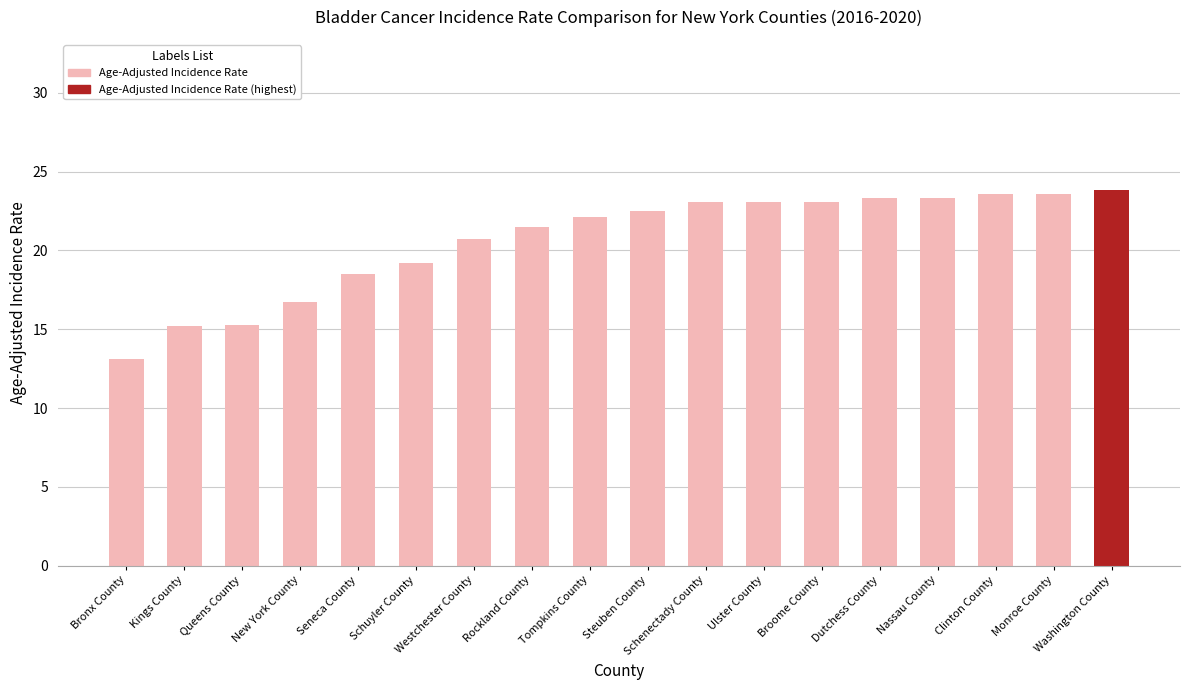

What is the approximate value at Seneca County?

18.5